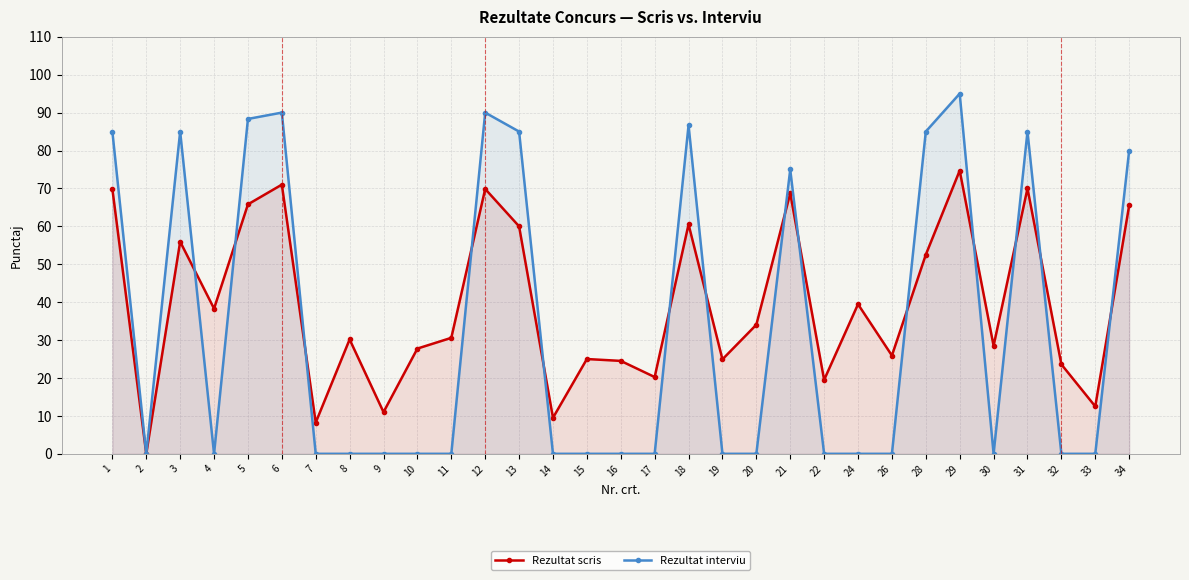

True or false: Rezultat interviu has more than 1 interior local peaks.

True